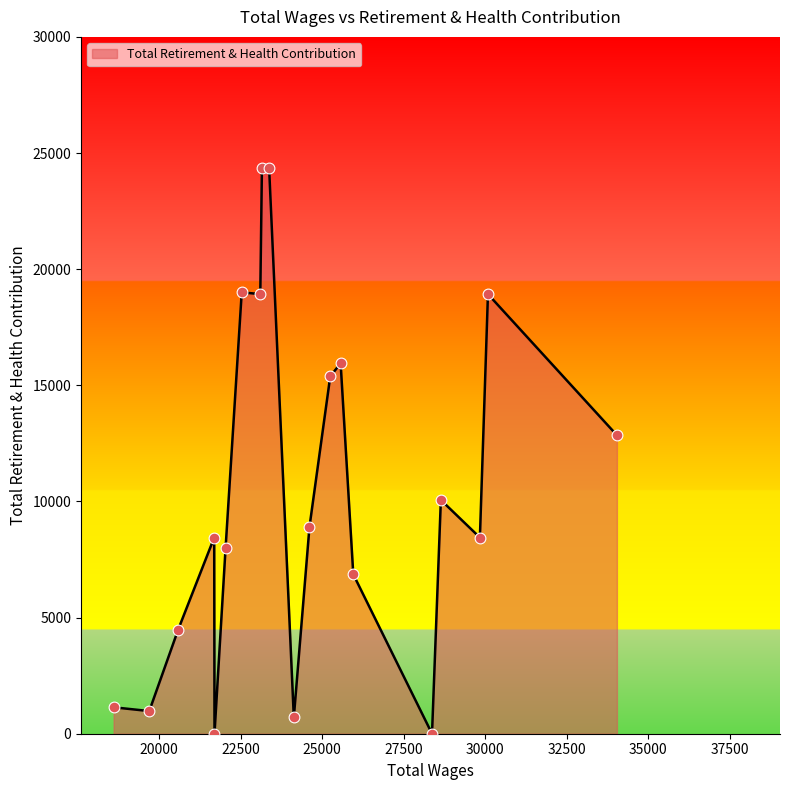

What is the maximum value shown in the chart?

24344